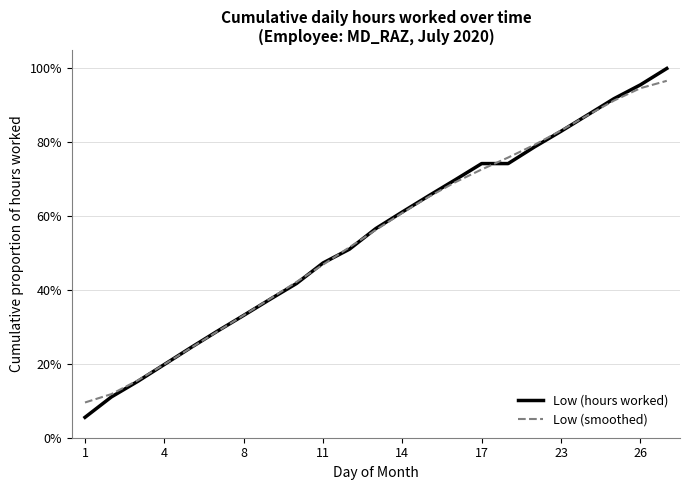

Which series has the largest range (max minus min)?

Low (hours worked)